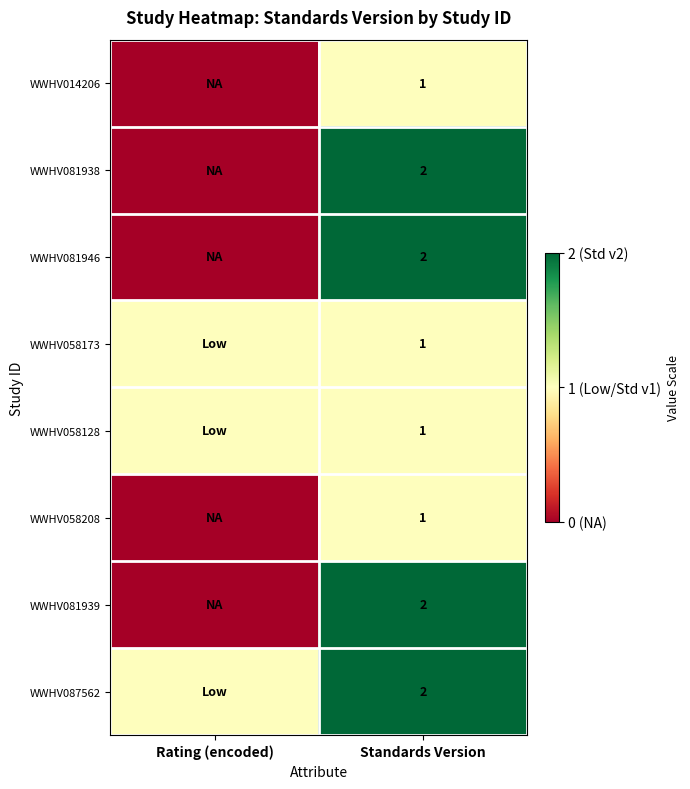

Is the value of WWHV058173 at Standards Version greater than the value of WWHV087562 at Standards Version?

No